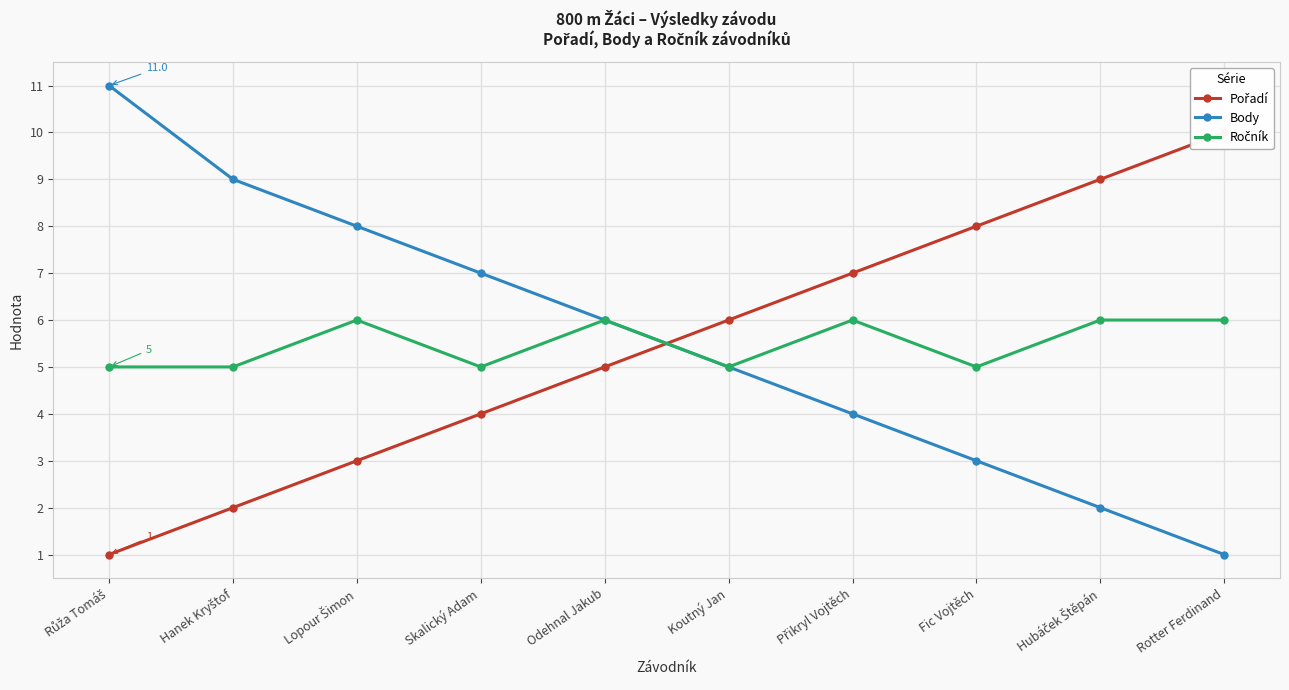

Reading left to right, transcribe all the data shown in this chart.

Pořadí: 1	2	3	4	5	6	7	8	9	10
Body: 11	9	8	7	6	5	4	3	2	1
Ročník: 5	5	6	5	6	5	6	5	6	6